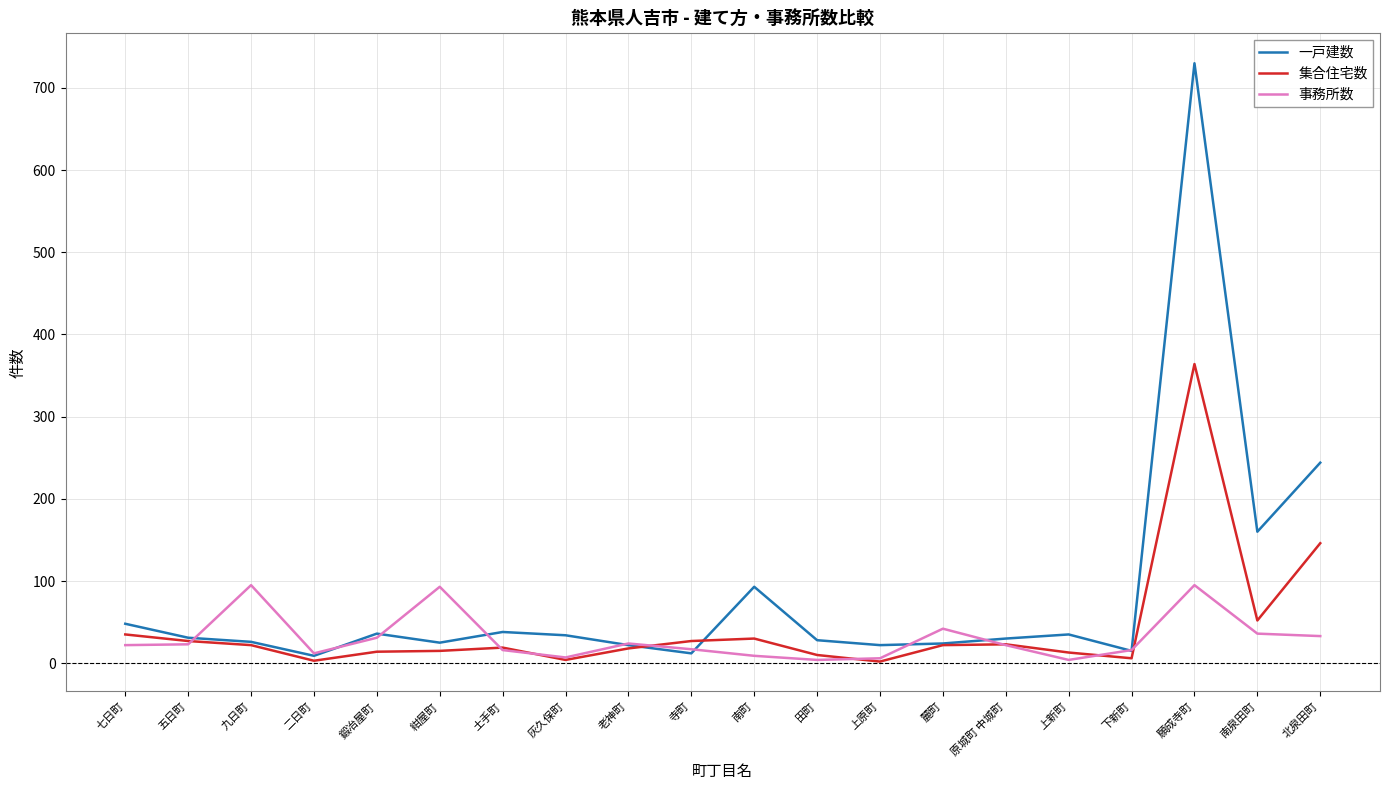

What is the difference between the second highest and minimum values in the 集合住宅数 series?

144